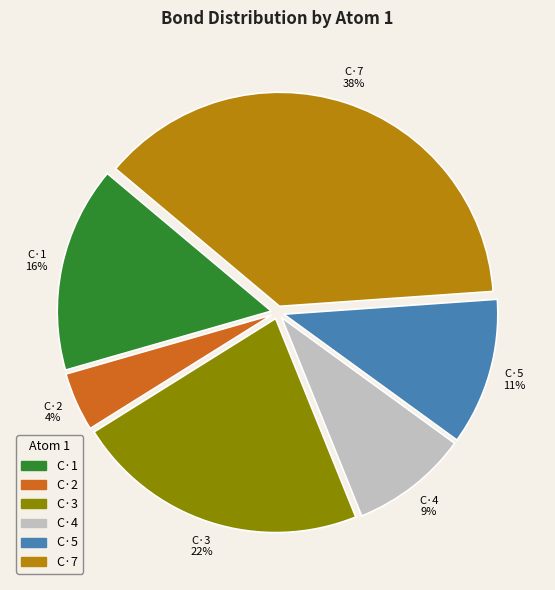

What is the largest slice in the pie chart?

C·7